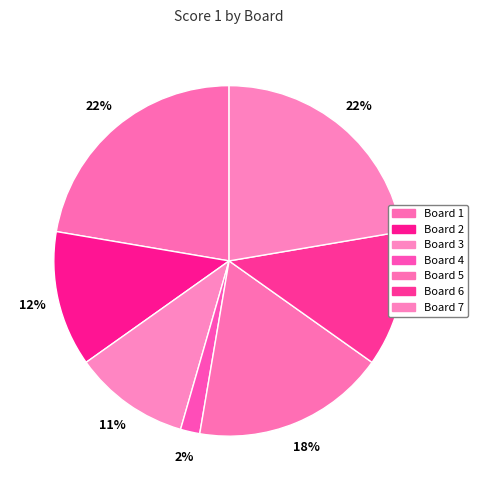

What percentage is the Board 7 slice, to the nearest percent?

22%